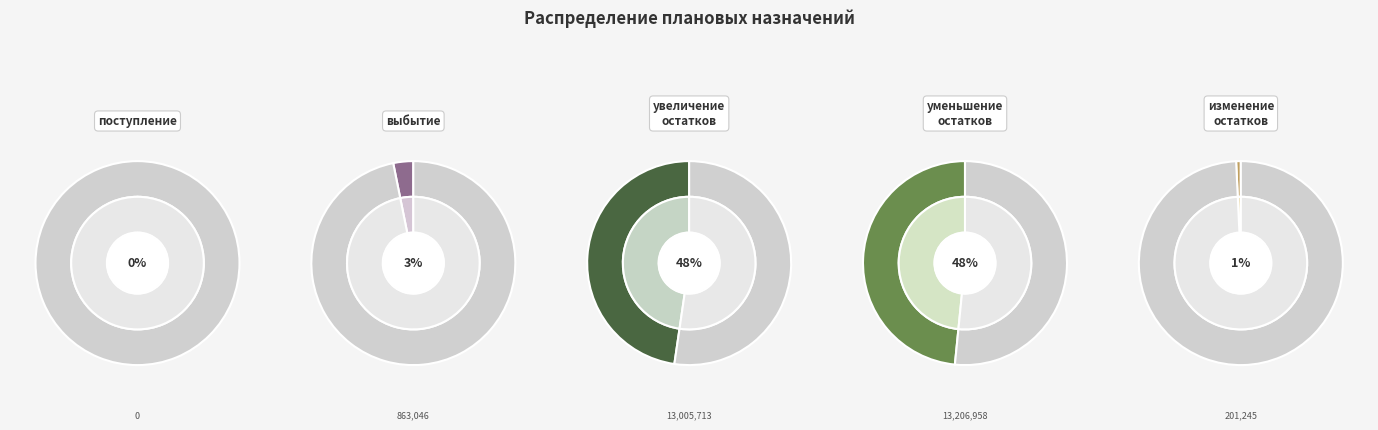

Does увеличение остатков средств, всего account for over 50% of the chart?

No